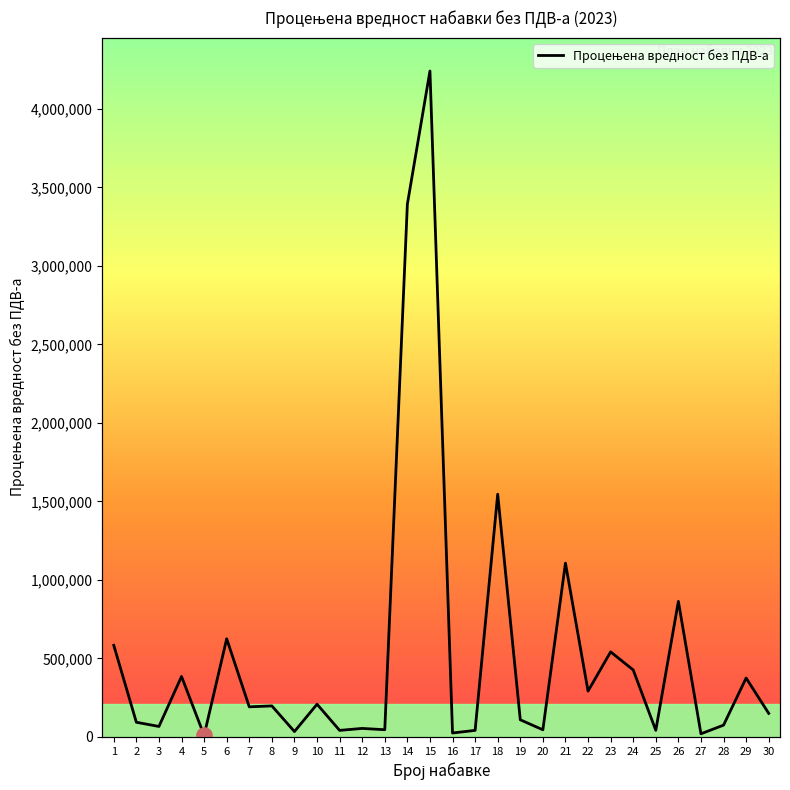

What is the change in value from 17 to 23?

+499998